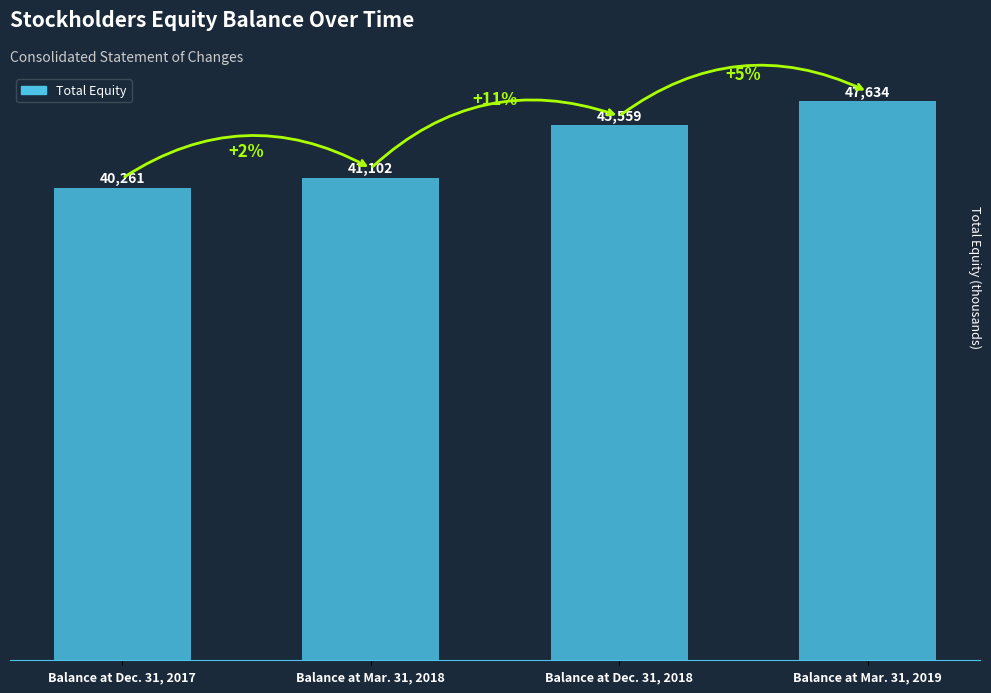

List the labels in order of value, largest first.

Balance at Mar. 31, 2019, Balance at Dec. 31, 2018, Balance at Mar. 31, 2018, Balance at Dec. 31, 2017